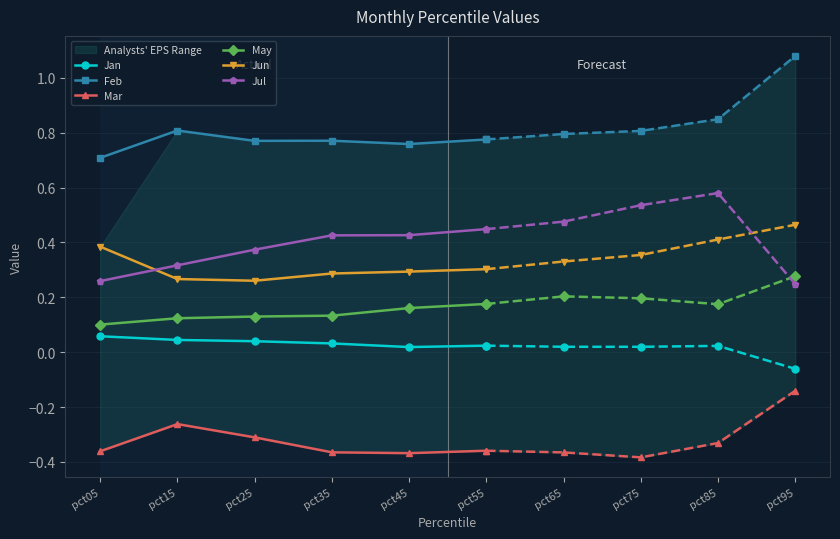

What is the value of the Feb point at the 3rd from the left?

0.8